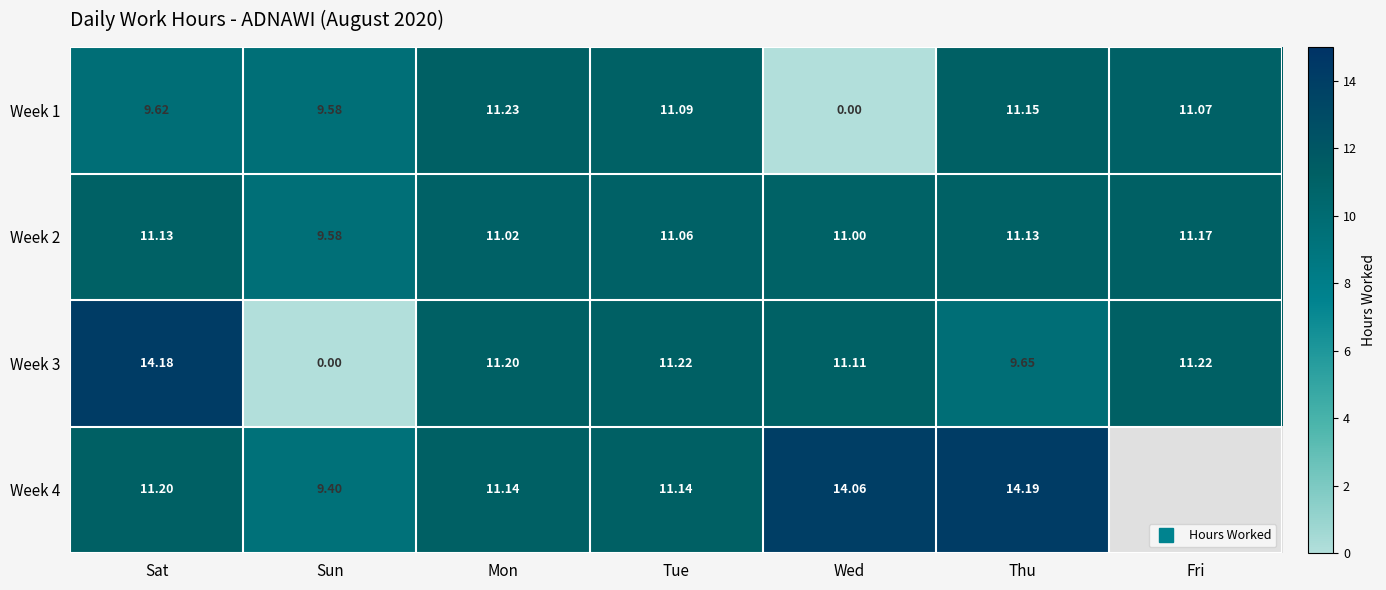

At how many categories does at least one series exceed 5?

7